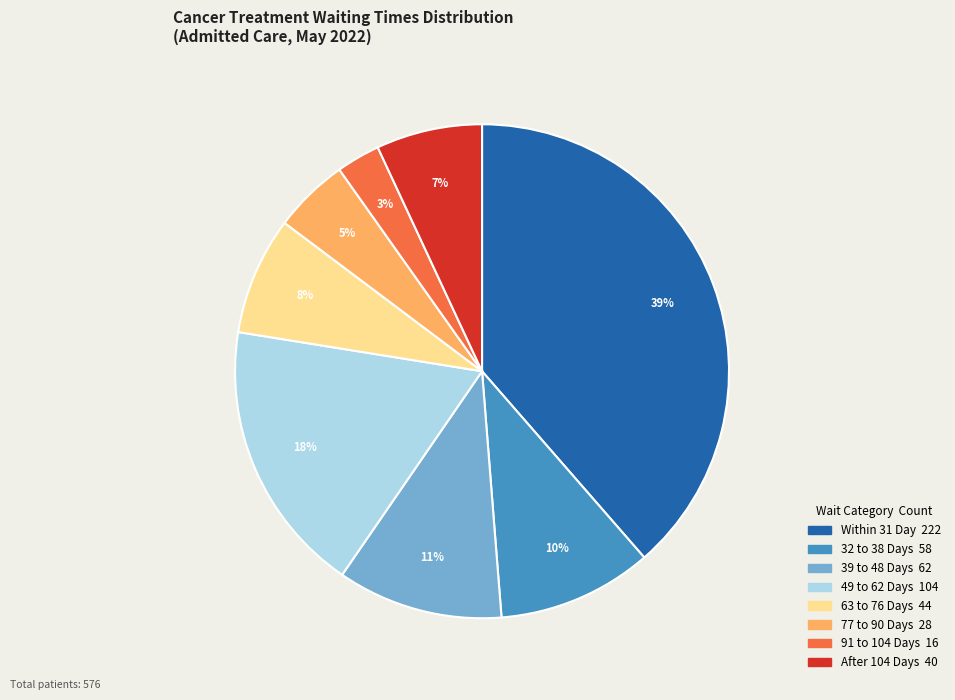

Is there any slice that represents more than half of the pie?

No